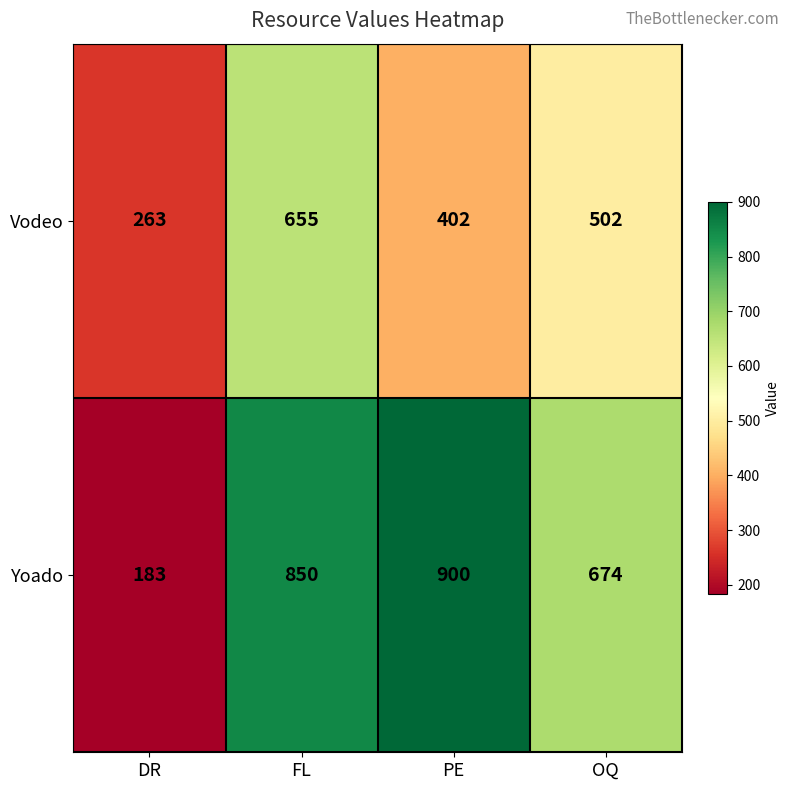

Rank the categories by Yoado value from lowest to highest.

DR, OQ, FL, PE